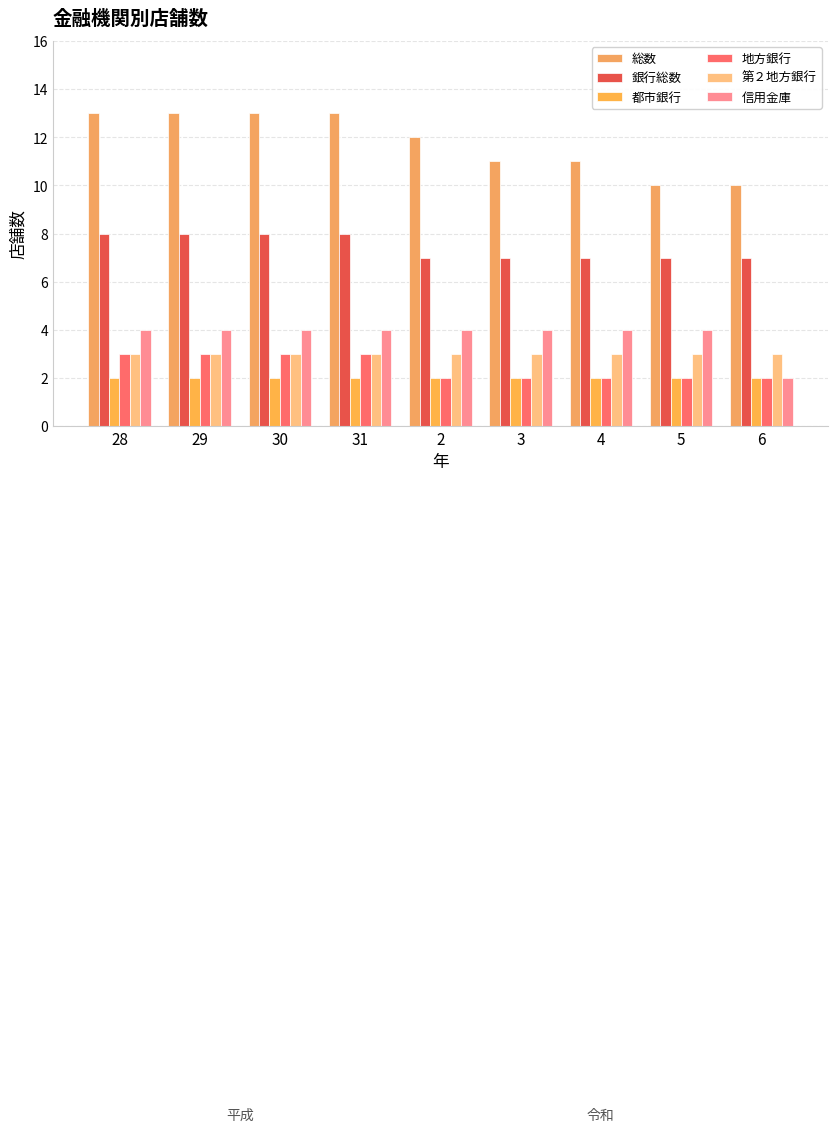

What is the average value of the 第２地方銀行 series?

3